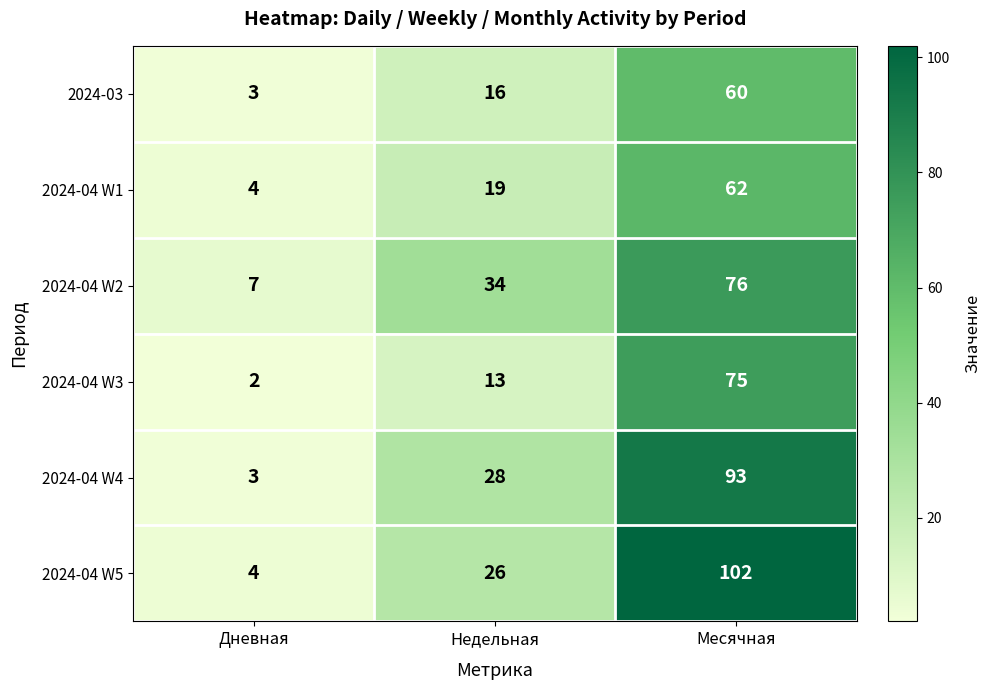

The value of 2024-04 W4 at Недельная is 28. True or false?

True